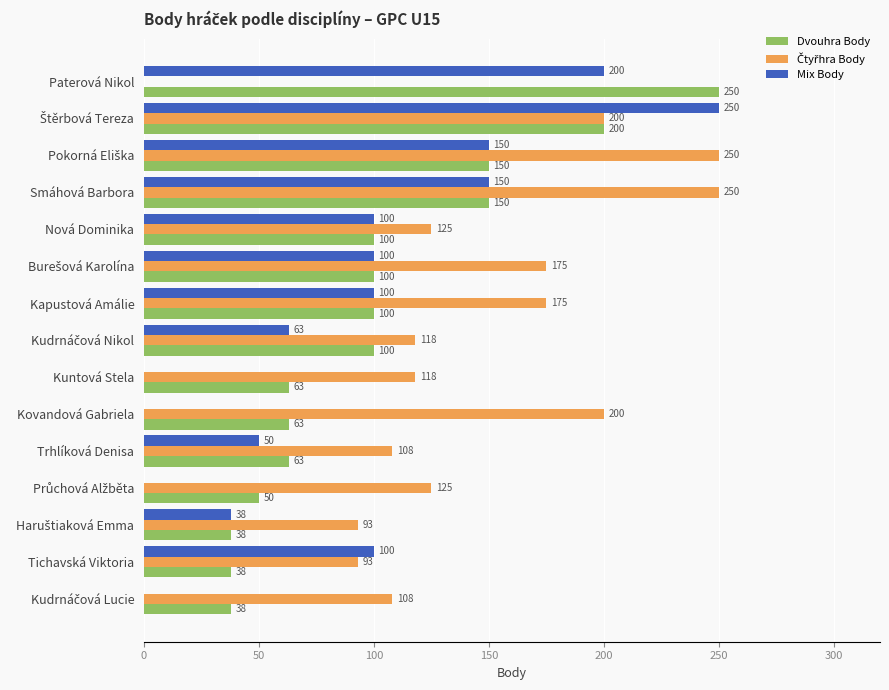

How many series are shown in this chart?

3